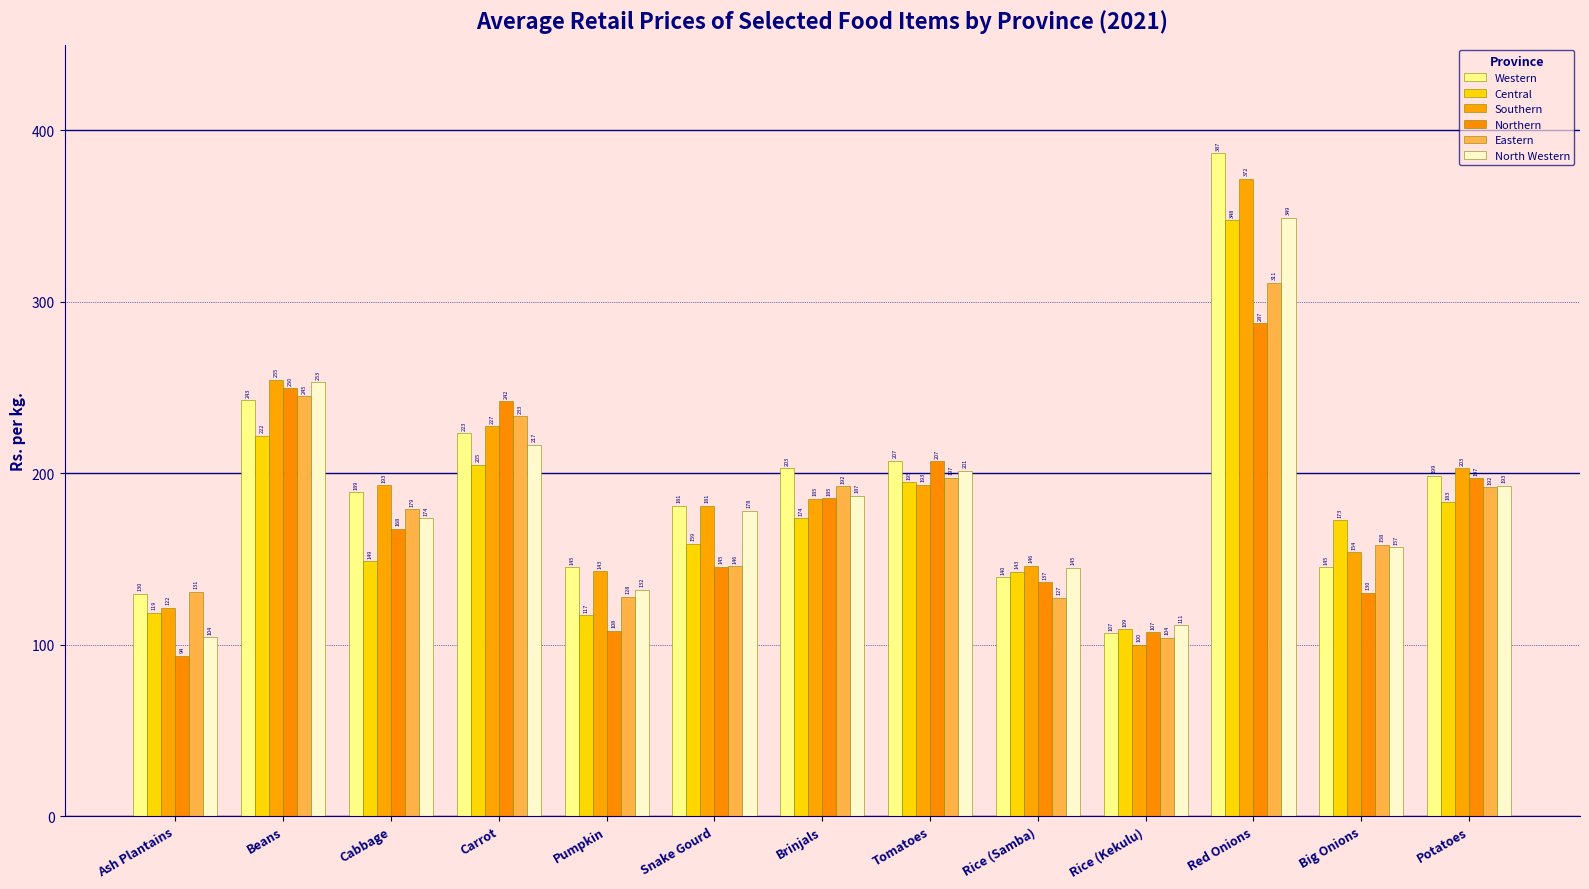

At Cabbage, list the series in order from smallest to largest.

Central, Northern, North Western, Eastern, Western, Southern